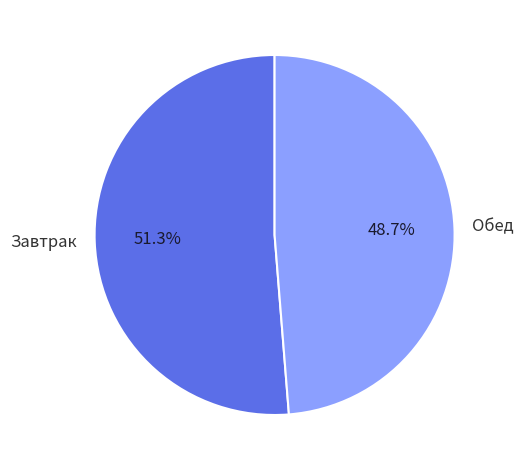

What is the majority slice?

Завтрак